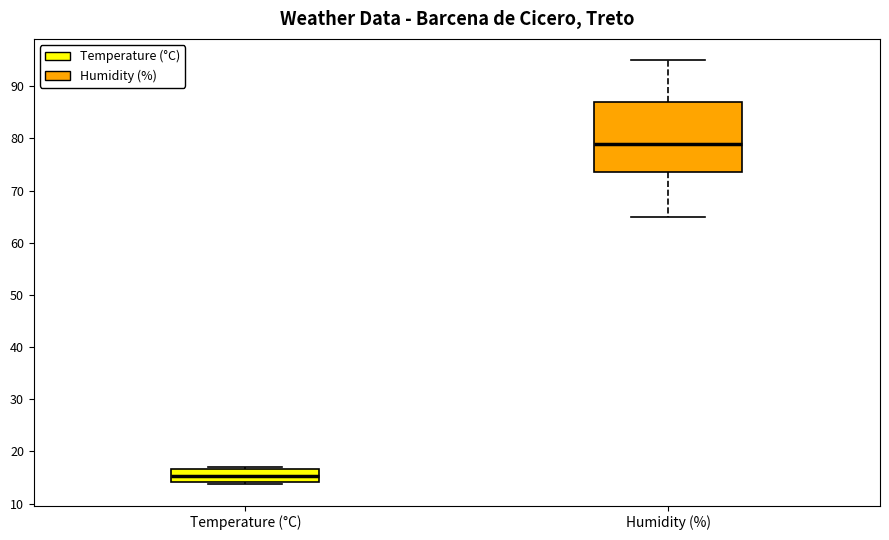

Reading left to right, transcribe this box plot: for each box, give where its median line is, the range the box spans, and where its two whiskers end, as read against the y-axis. The values are not printed on the chart, so give them approximately, as read against the axis.

Temperature (°C): median 15, box 14 to 17, whiskers 14 (just below the box's lower edge) to 17 (just above the box's upper edge)
Humidity (%): median 79, box 74 to 87, whiskers 65 to 95